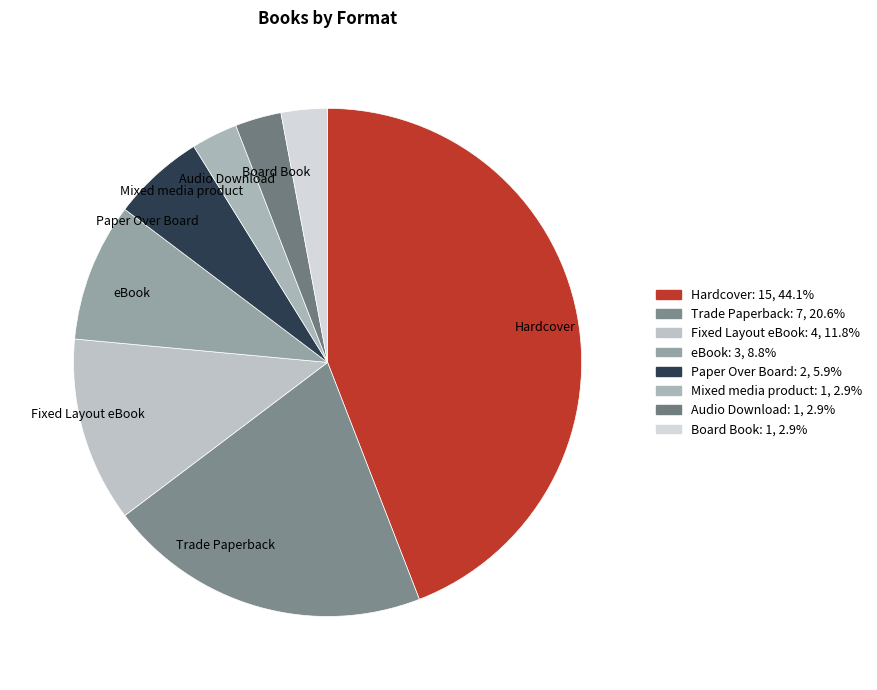

Which slice is the largest?

Hardcover